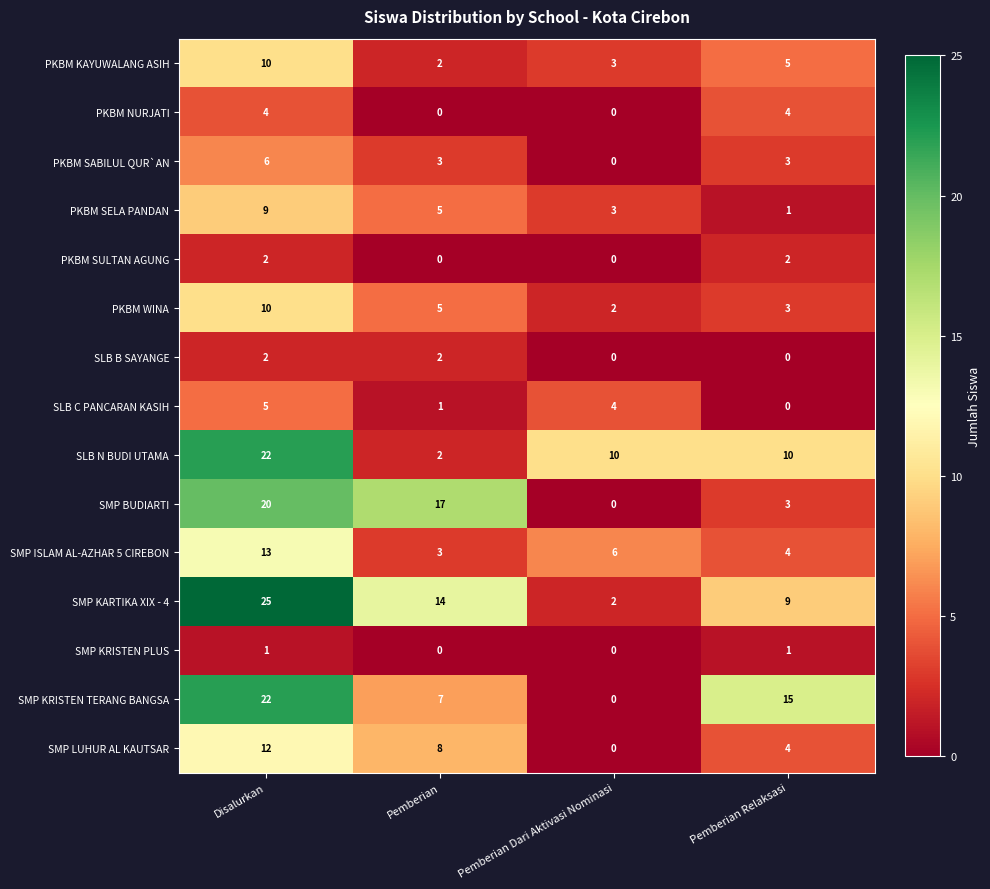

How many values in SLB B SAYANGE are above zero?

2